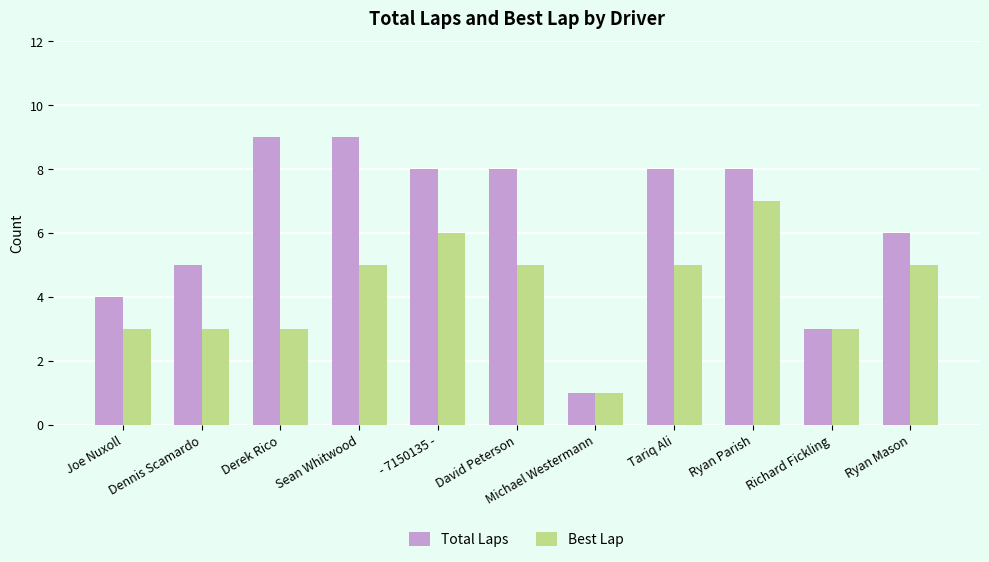

What is the average value of the Best Lap series?

4